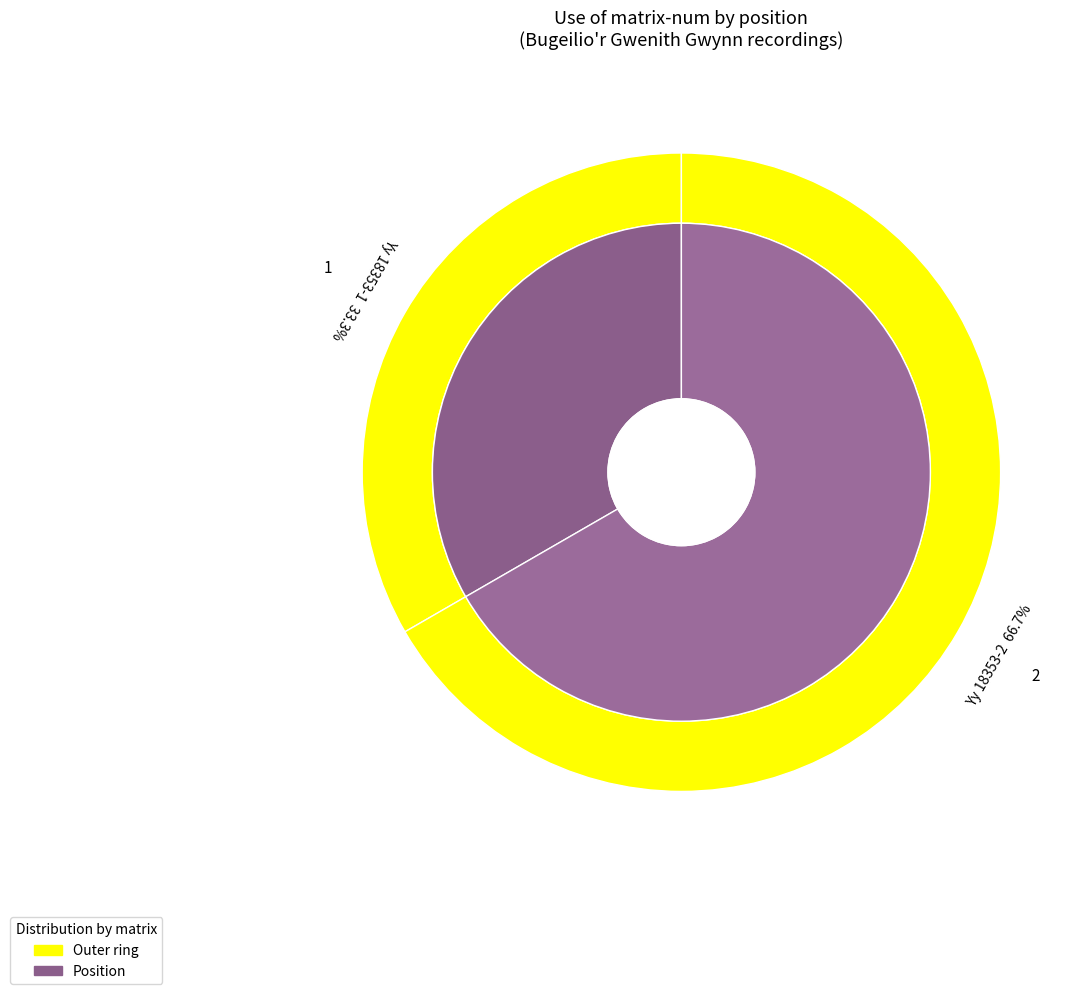

To the nearest percent, what is the difference between the Yy 18353-2 and Yy 18353-1 slice percentages?

33%